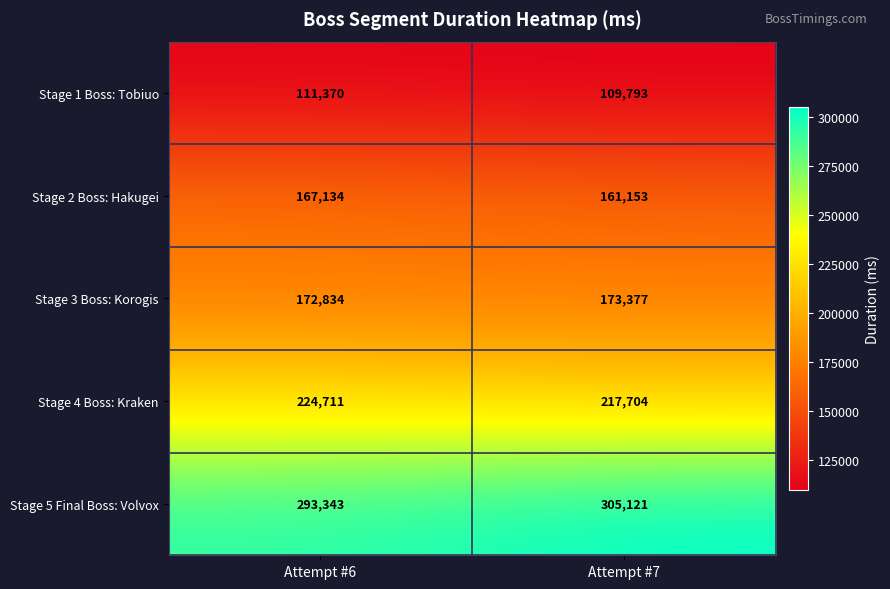

How many series are shown in this chart?

5